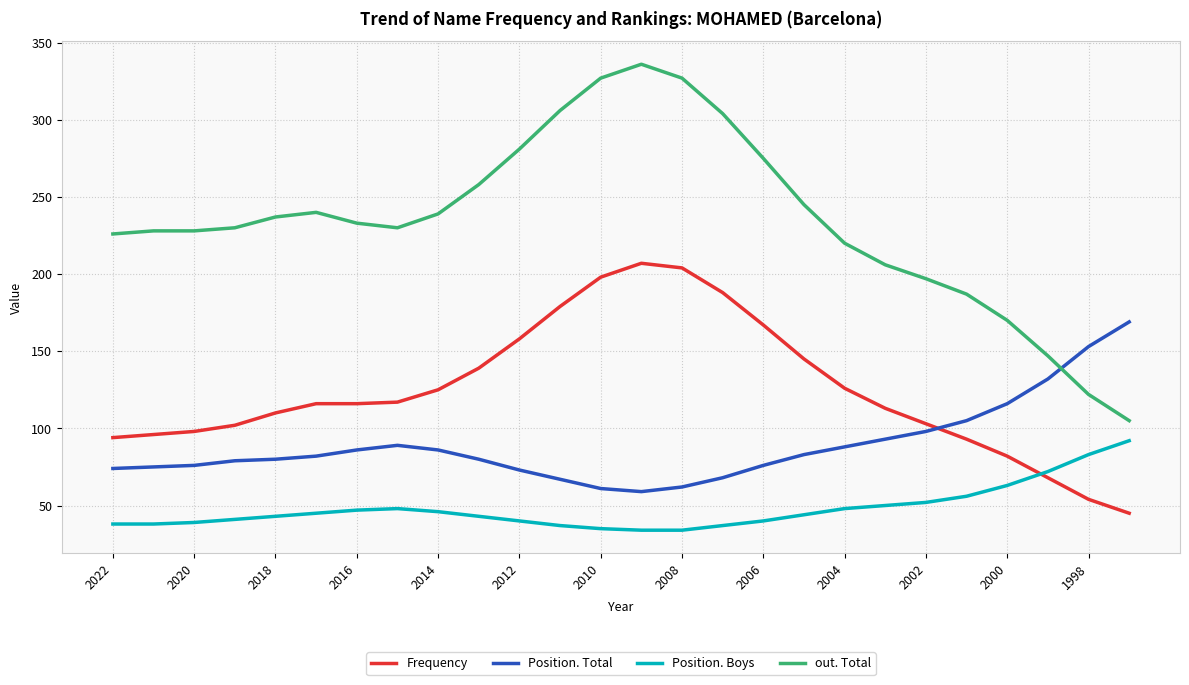

True or false: Frequency and Position. Total intersect in this chart.

True